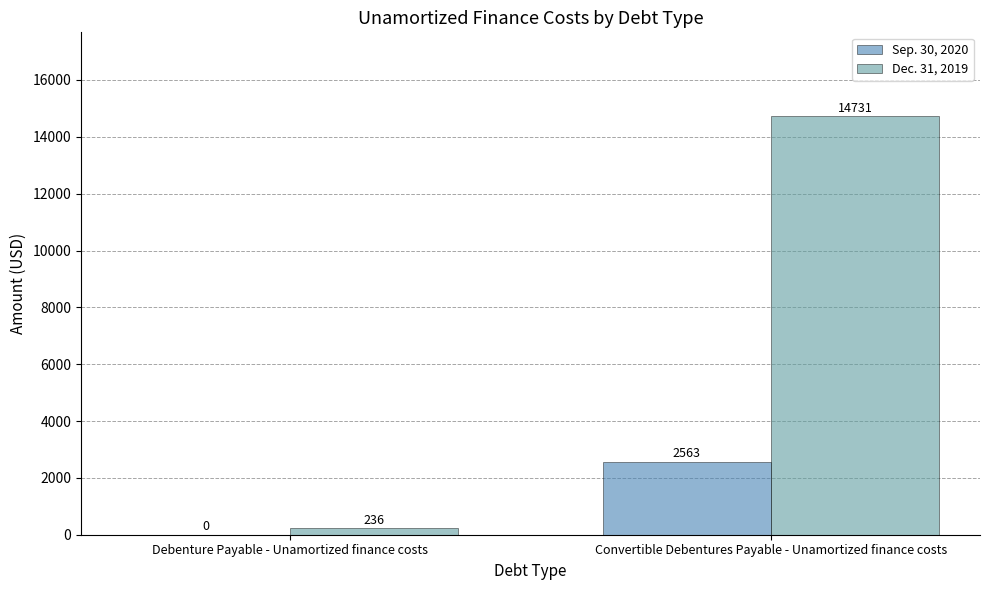

What is the total value across all series at Convertible Debentures Payable - Unamortized finance costs?

17294